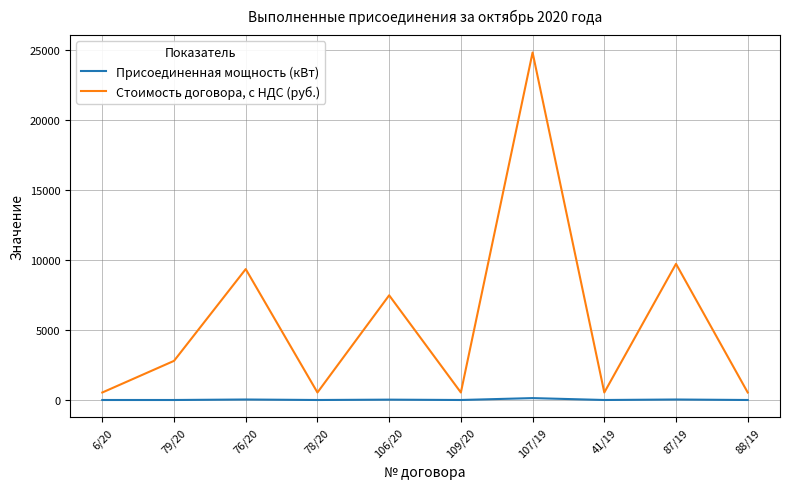

Rank the series by their average value, from highest to lowest.

Стоимость договора, с НДС (руб.), Присоединенная мощность (кВт)